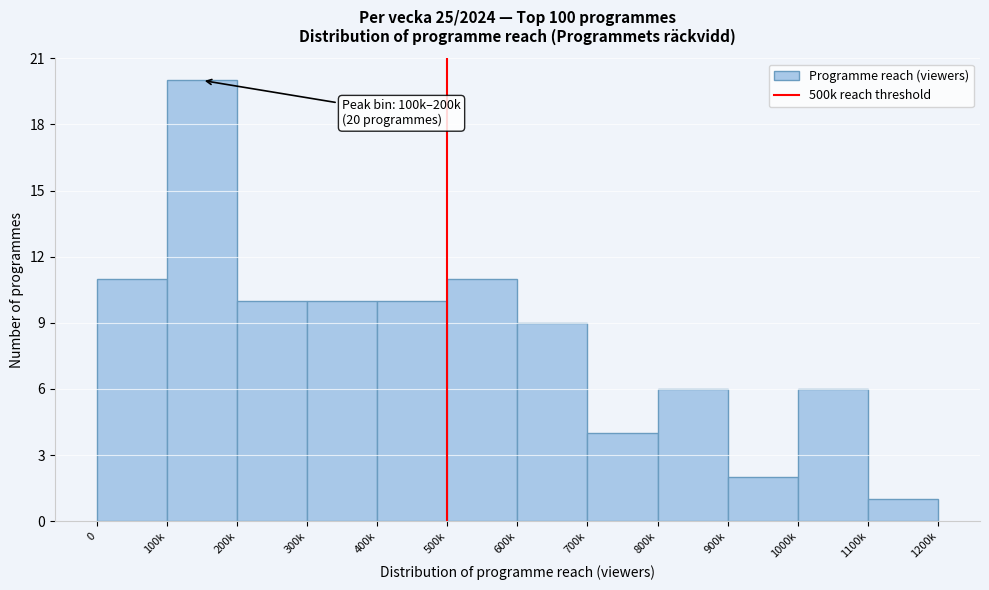

Reading right to left, extract all data points from this chart.

1	6	2	6	4	9	11	10	10	10	20	11